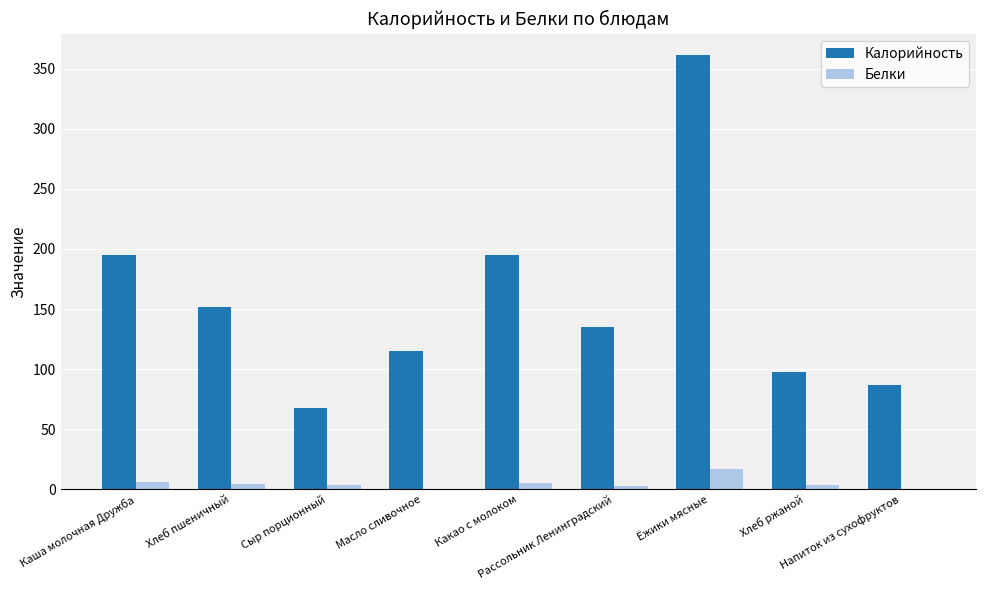

What is the spread (max minus min) of values at Хлеб пшеничный?

147.4